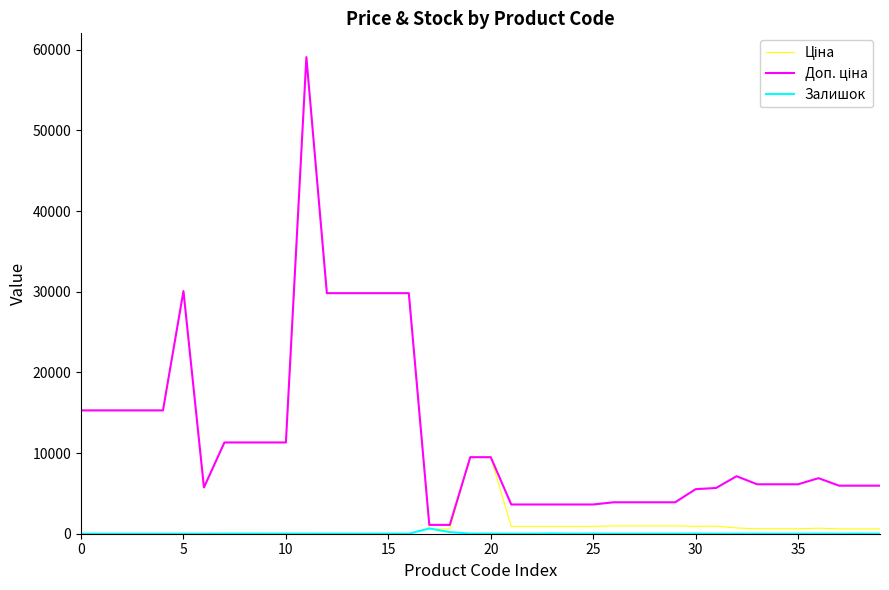

What is the greatest value displayed?

59075.7